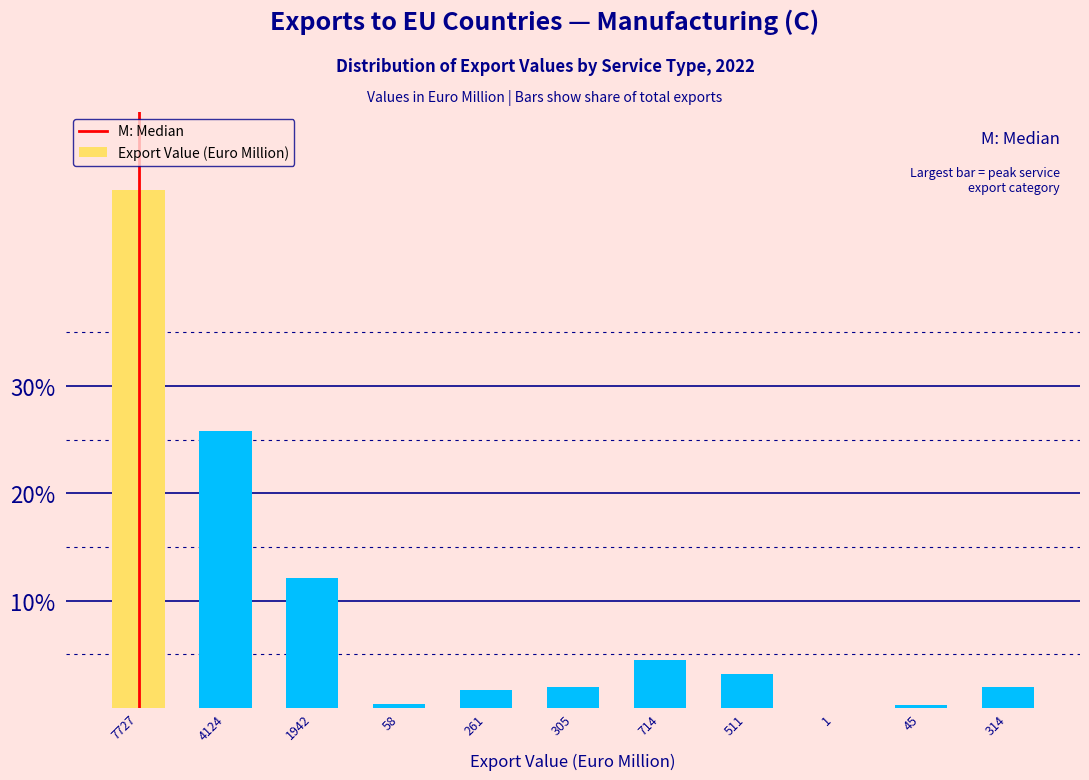

Where is the data nearest to the value 24?

4124